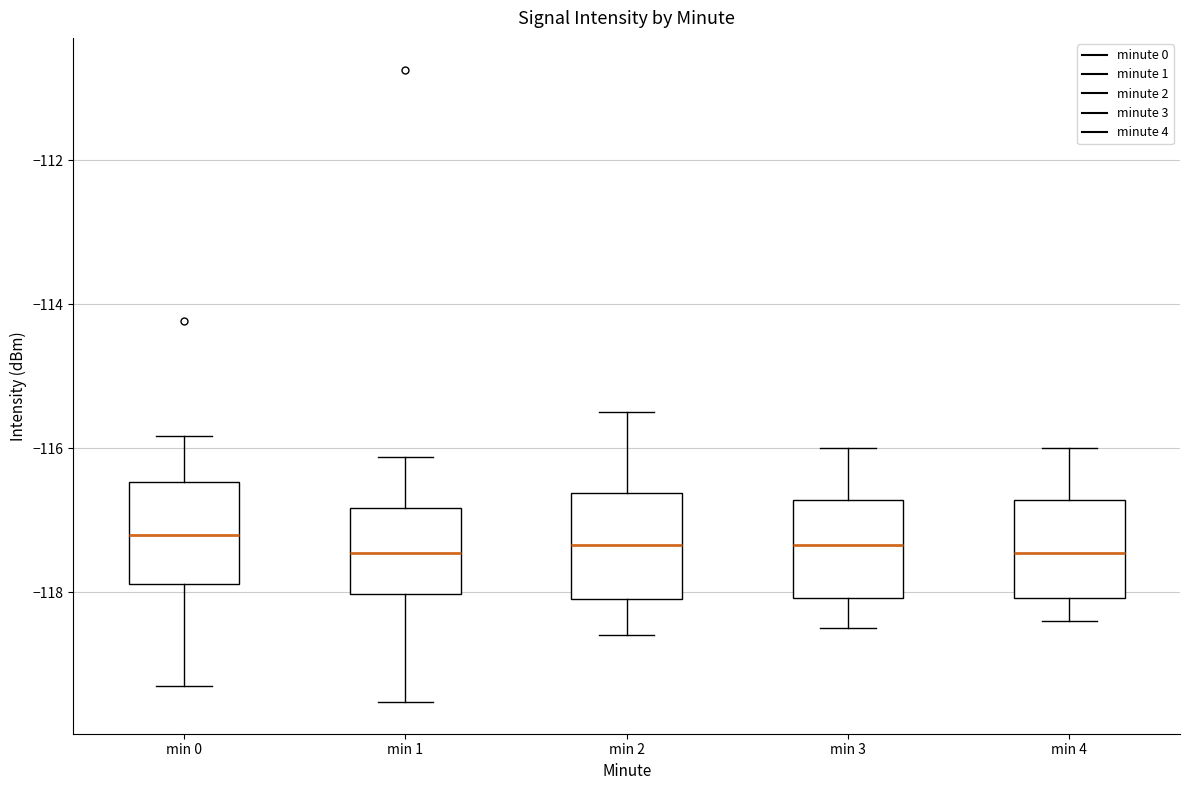

Reading left to right, transcribe this box plot: for each box, give where its median line is, the range the box spans, and where its two whiskers end, as read against the y-axis. The values are not printed on the chart, so give them approximately, as read against the axis.

min 0: median -117.2, box -117.8 to -116.4, whiskers -119.2 to -115.8
min 1: median -117.4, box -118.0 to -116.8, whiskers -119.6 to -116.2
min 2: median -117.4, box -118.0 to -116.6, whiskers -118.6 to -115.4
min 3: median -117.4, box -118.0 to -116.8, whiskers -118.4 to -116.0
min 4: median -117.4, box -118.0 to -116.8, whiskers -118.4 to -116.0